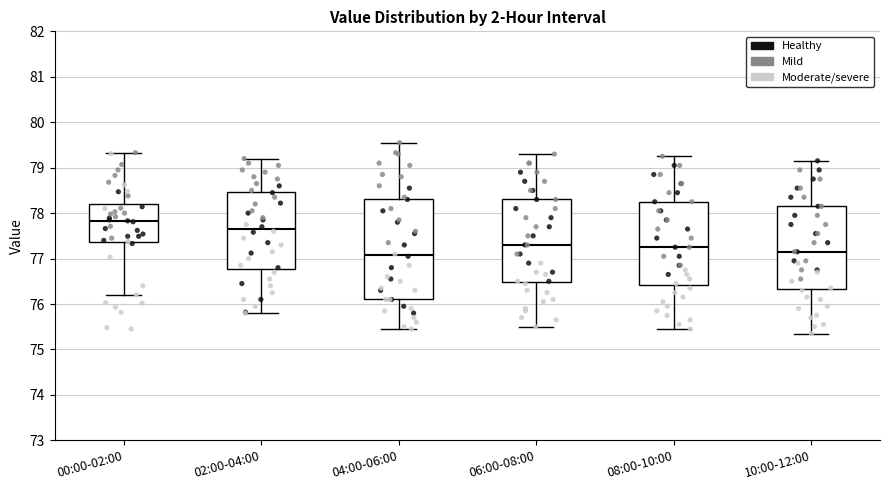

Where is the lower edge of the box for 06:00-08:00 on the y-axis? The values are not printed on the chart, so give them approximately, as read against the axis.

76.5